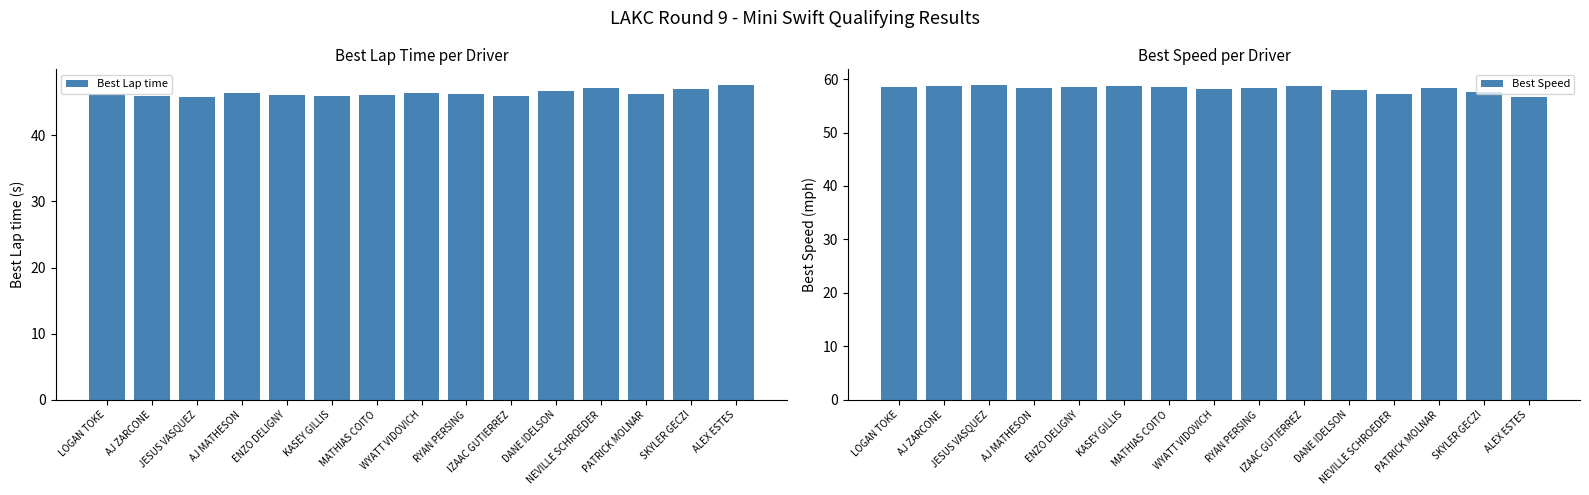

What is the sum of all Best Lap time values?

695.7